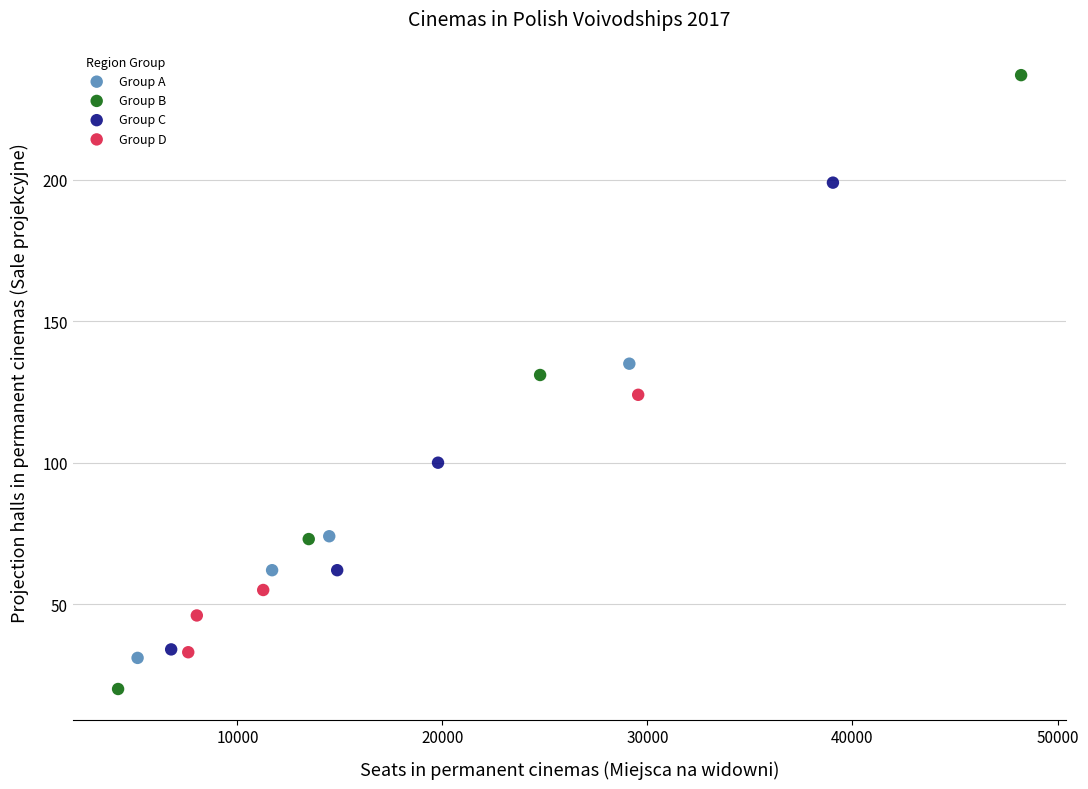

Which series has the largest Y range (max minus min)?

Group B